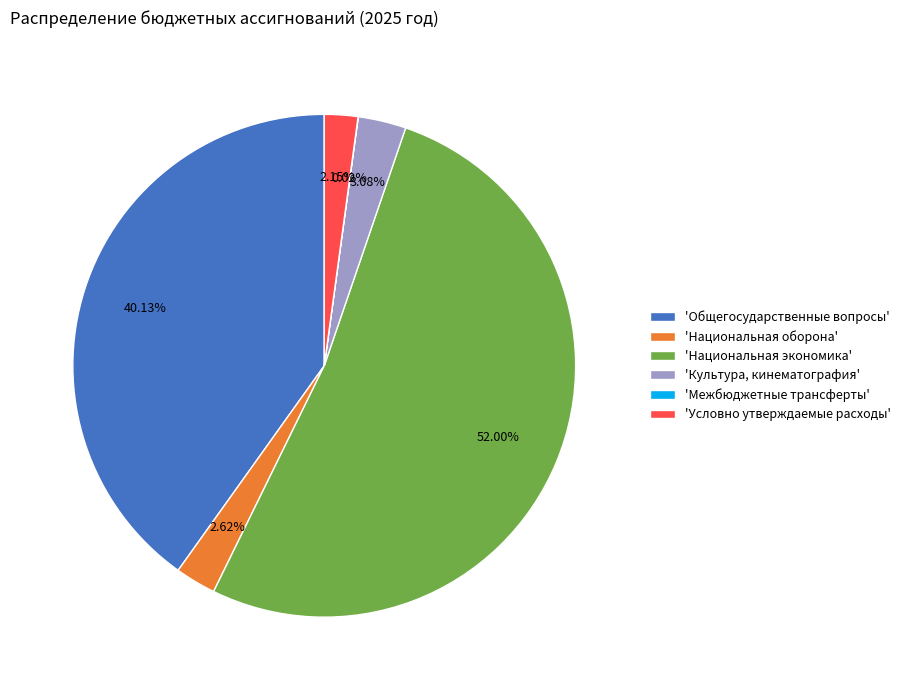

Which category has the biggest portion of the pie?

'Национальная экономика'